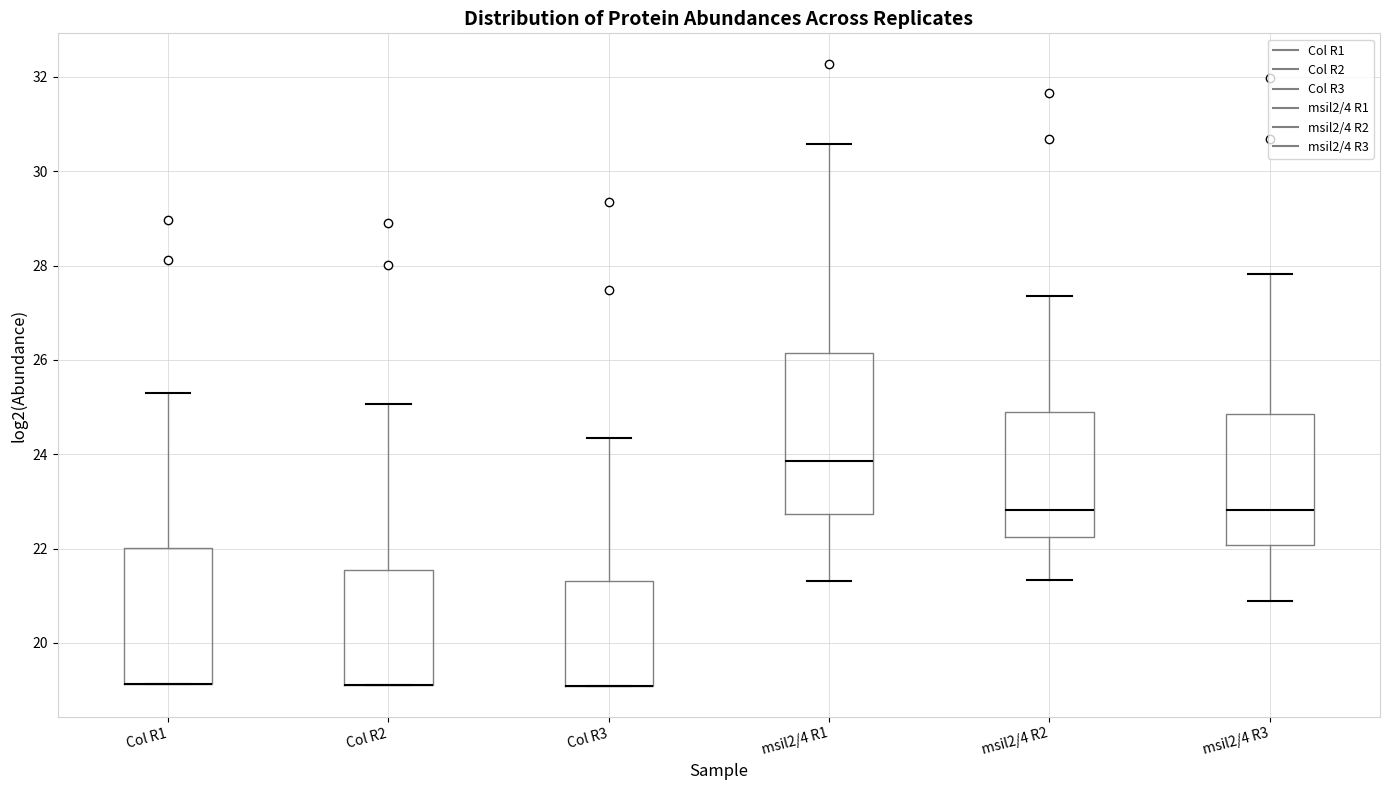

Where is the lower edge of the box for Col R1 on the y-axis? The values are not printed on the chart, so give them approximately, as read against the axis.

19.2